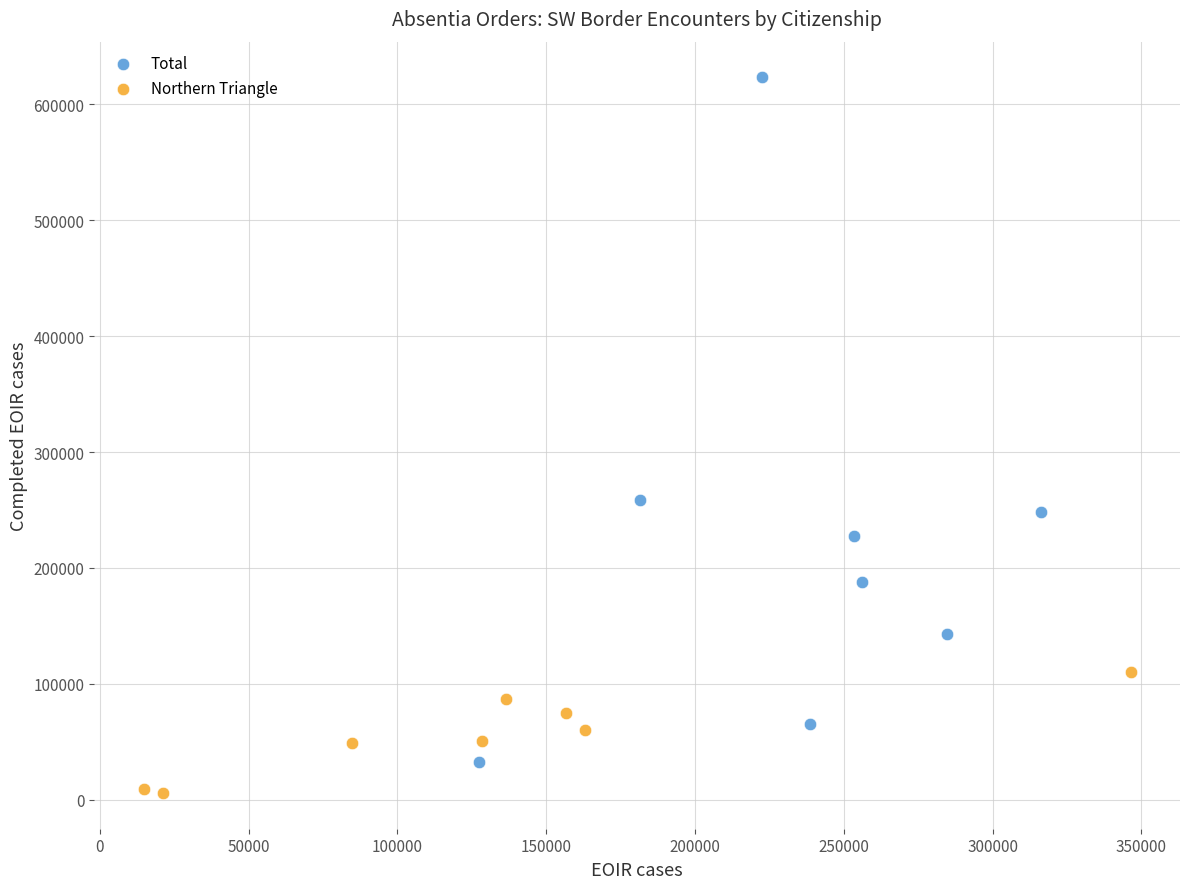

Which series has the largest Y range (max minus min)?

Total